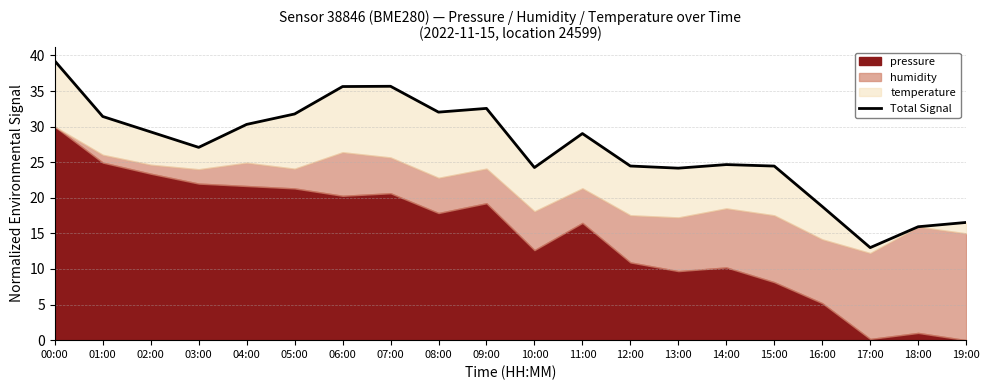

What is the value of the 9th point from the left?

32.0